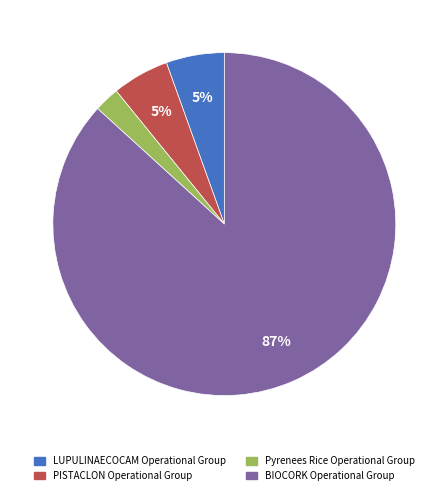

Which category has the smallest portion of the pie?

Pyrenees Rice Operational Group